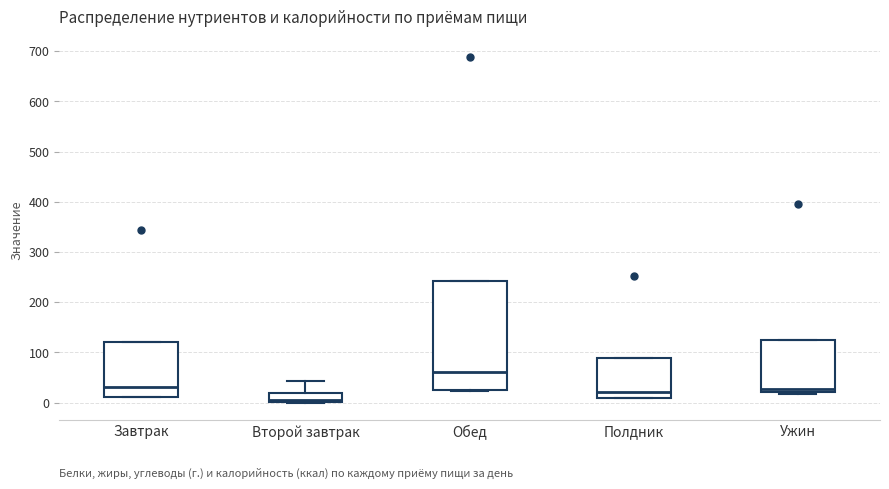

Which box's median line is the lowest?

Второй завтрак